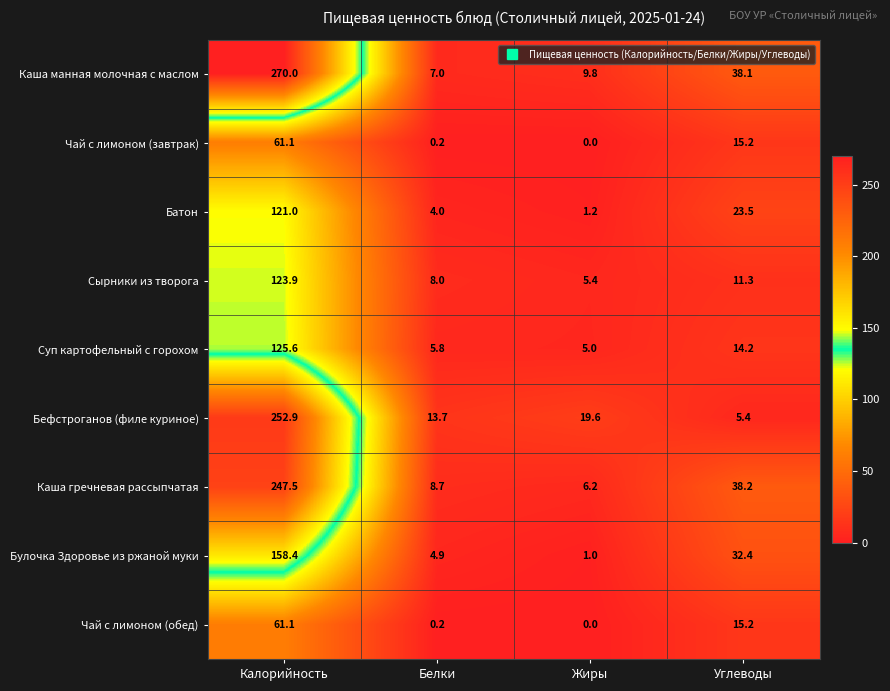

List the labels in order of Чай с лимоном (завтрак) value, smallest first.

Жиры, Белки, Углеводы, Калорийность